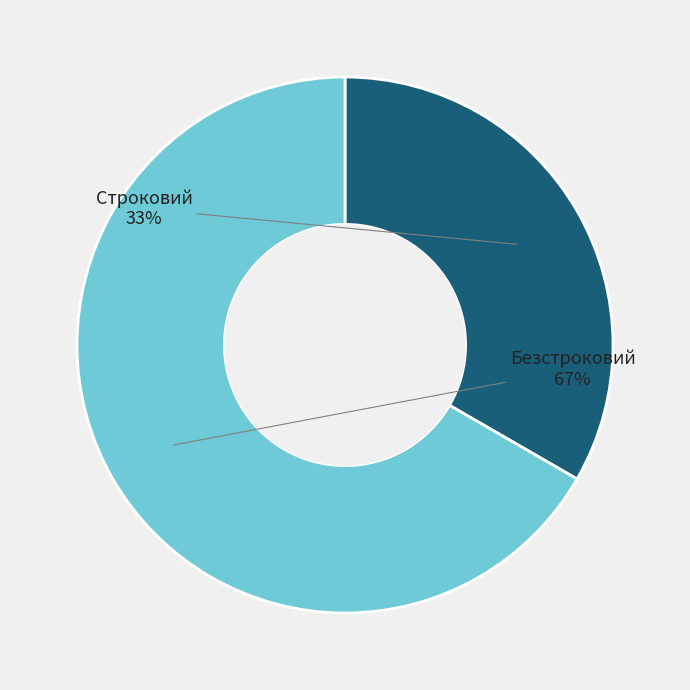

How many slices are in this pie chart?

2